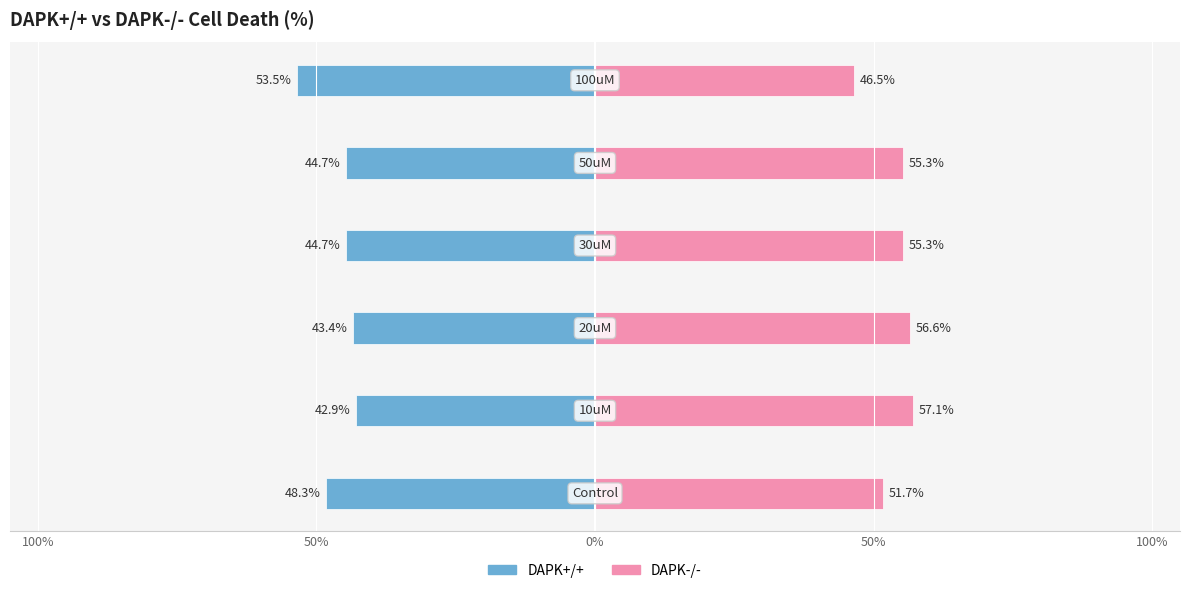

Between 5 and 100%, which is larger?

100%